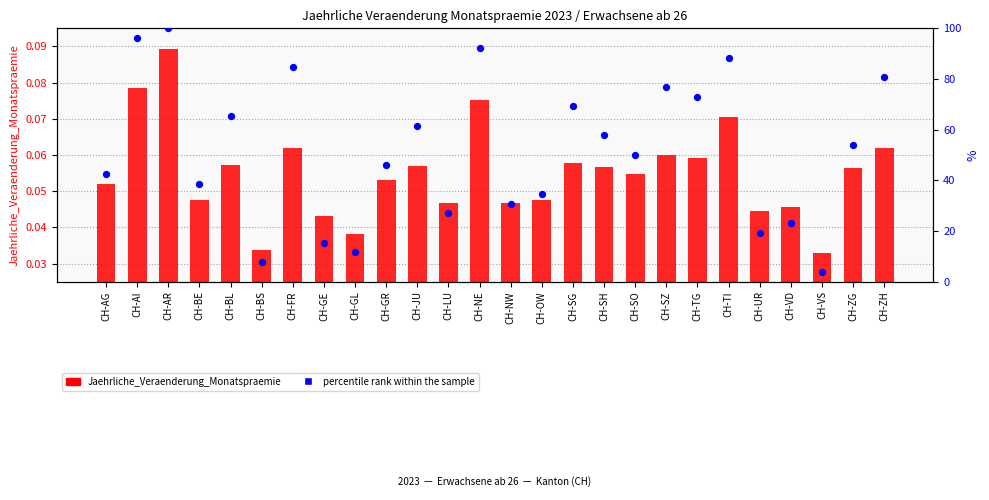

Which series has the largest total across all categories?

percentile rank within the sample